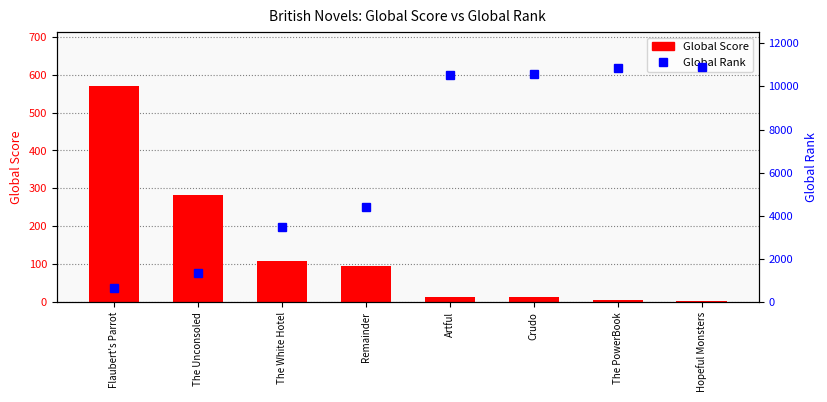

At which label is Global Rank closest to 5760?

Remainder